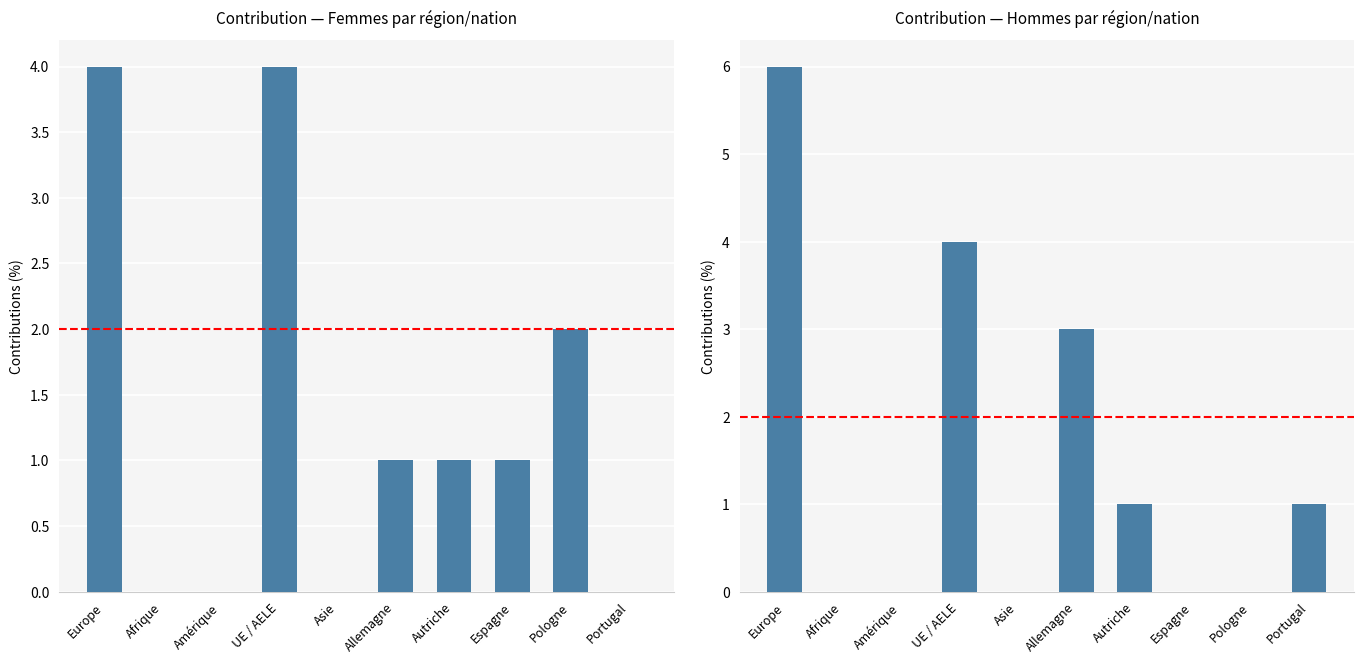

How many values in the Hommes series exceed 1?

3